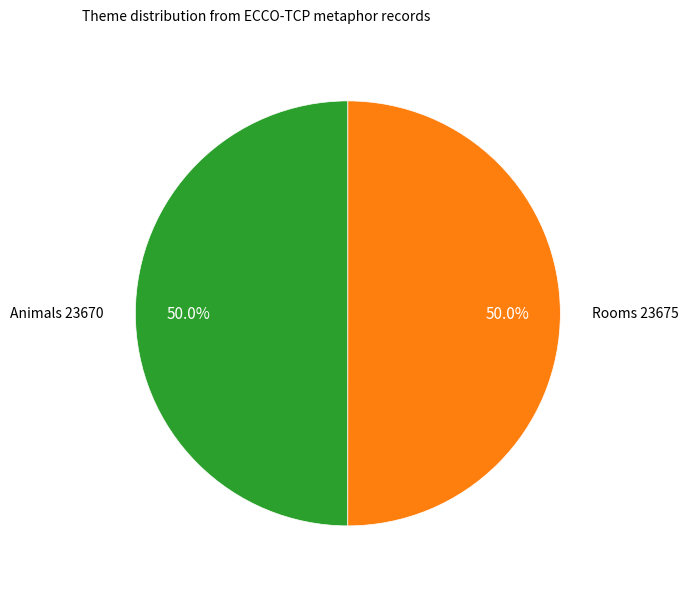

What is the ratio of the value at Animals to the value at Rooms?

1.0